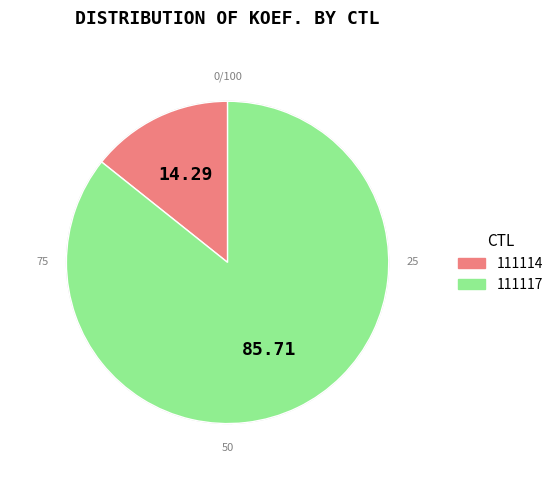

Does 111114 account for over 50% of the chart?

No